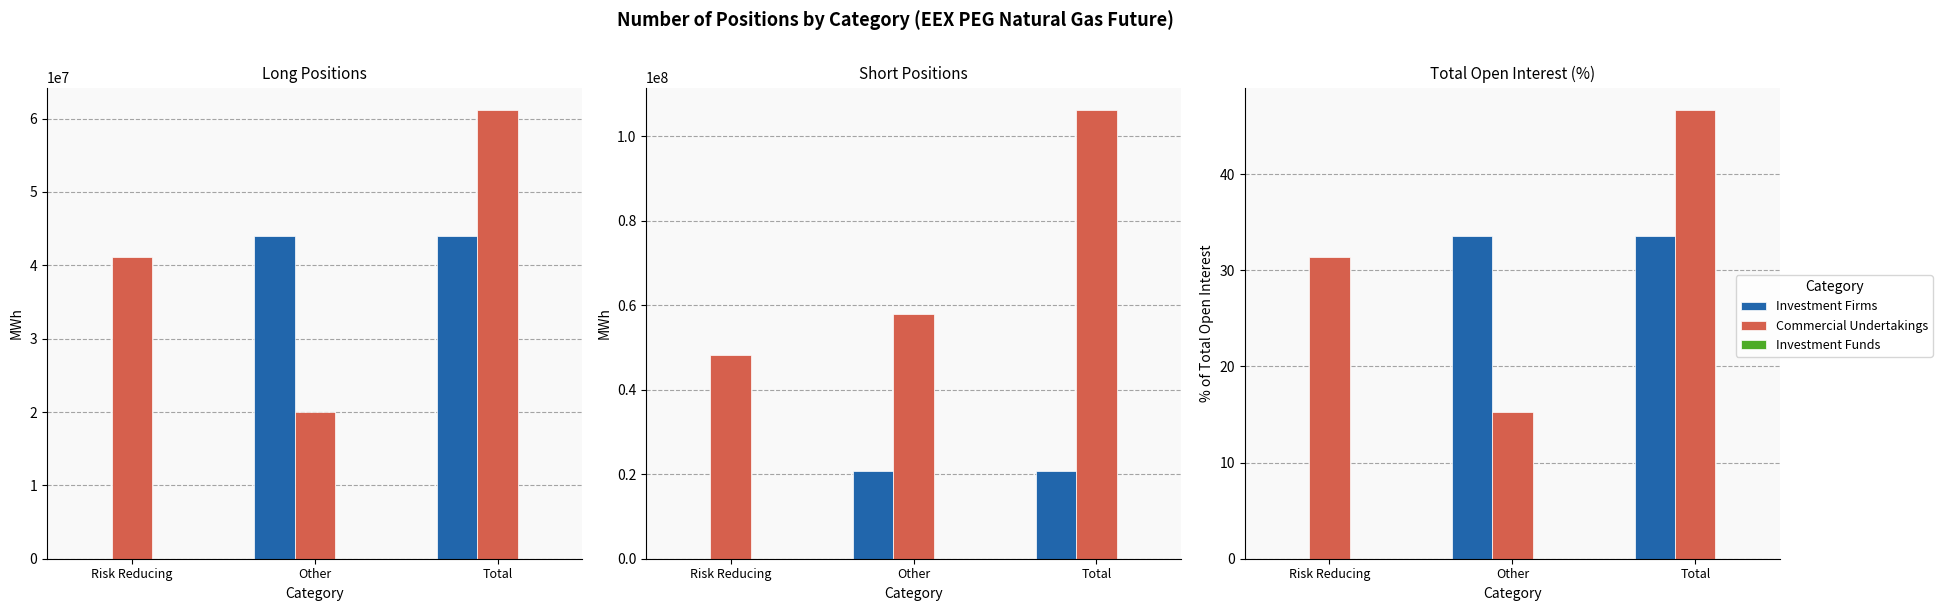

What position from the right is Risk Reducing?

3